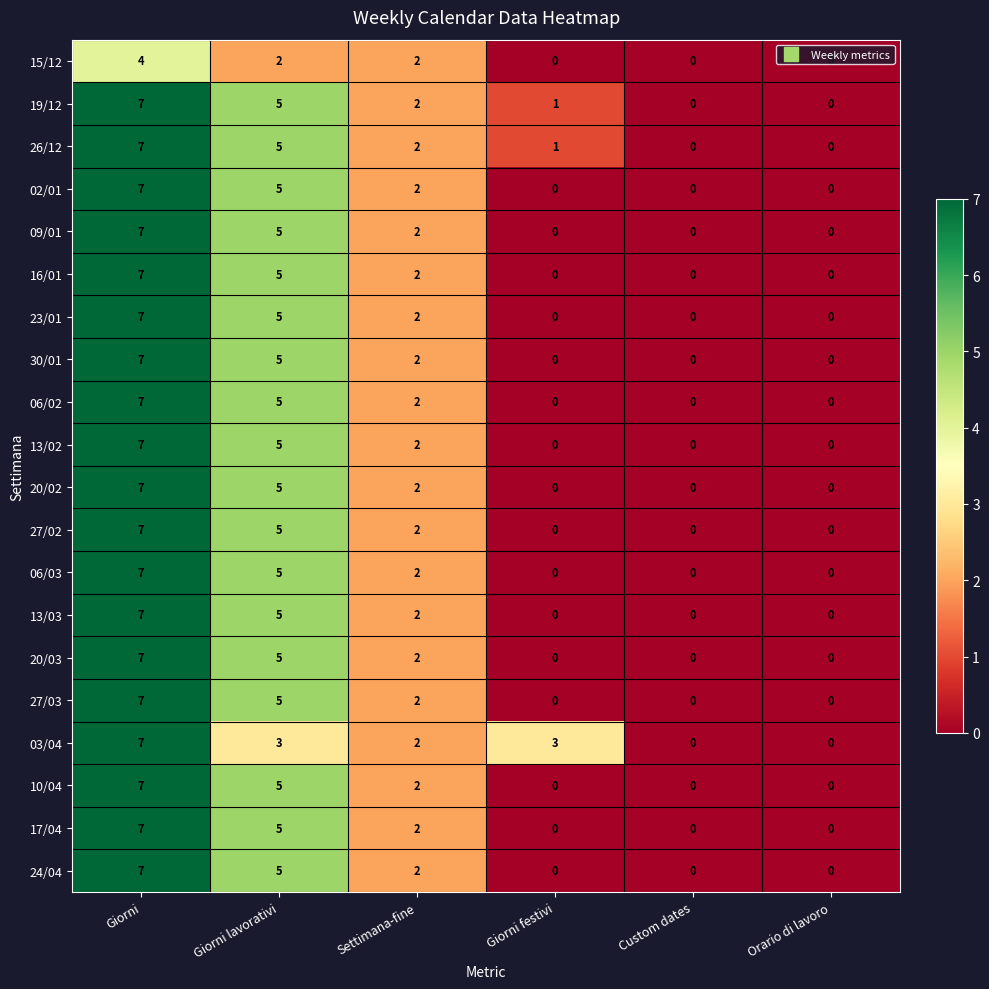

What is the difference between the second highest and second lowest values in the 06/03 series?

5